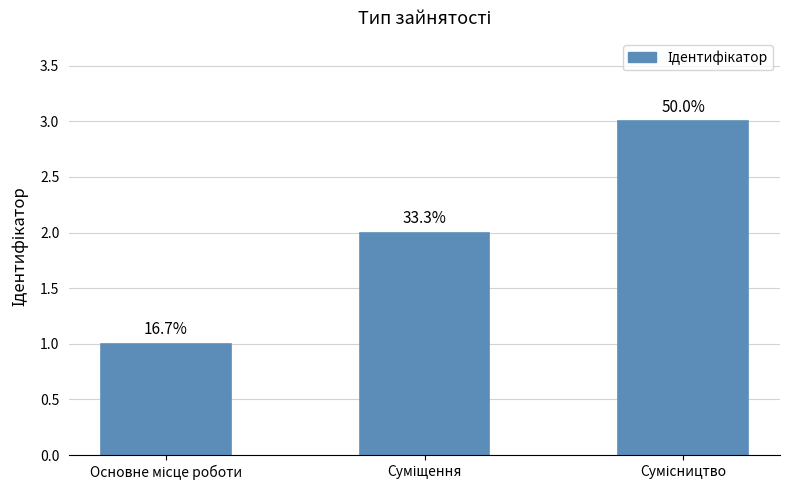

Is it true that the value at Основне місце роботи is 2?

False